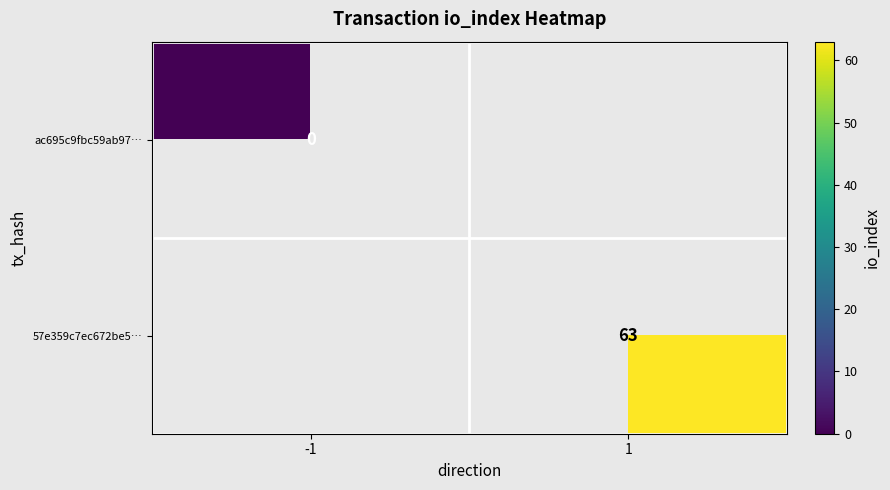

Is the value of 57e359c7ec672be5… at 1 greater than the value of ac695c9fbc59ab97… at -1?

Yes